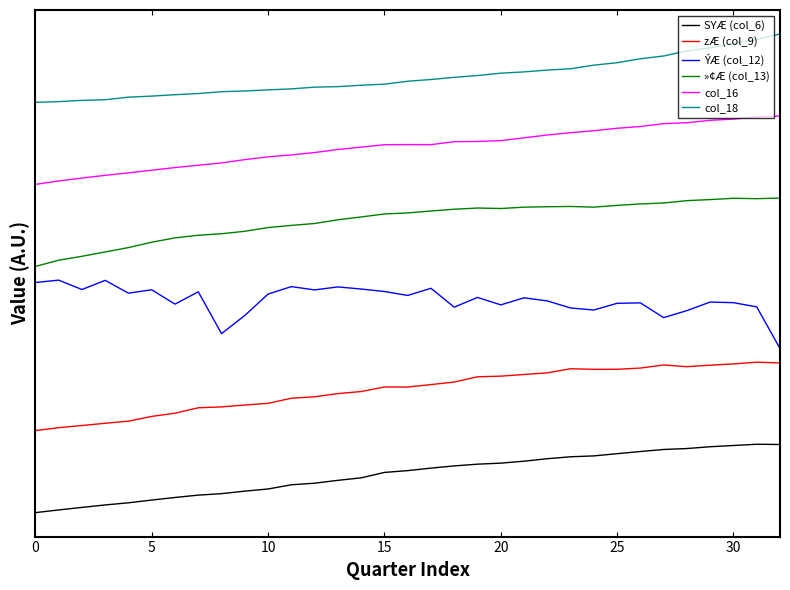

Does the chart have visible grid lines?

No